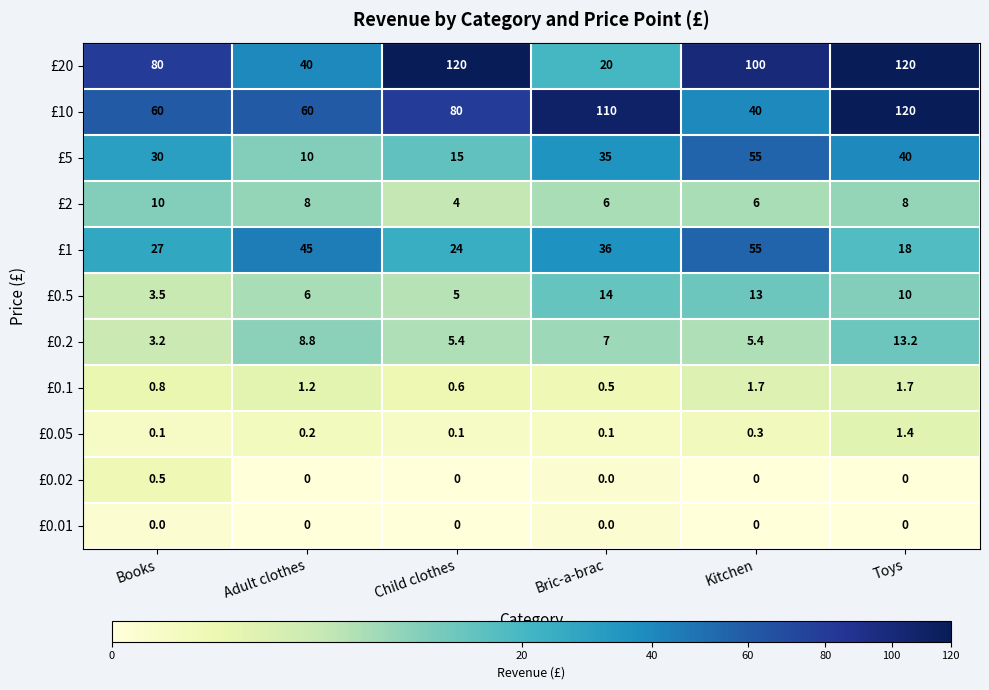

Rank the series at Books from highest to lowest value.

£20, £10, £5, £1, £2, £0.5, £0.2, £0.1, £0.02, £0.05, £0.01